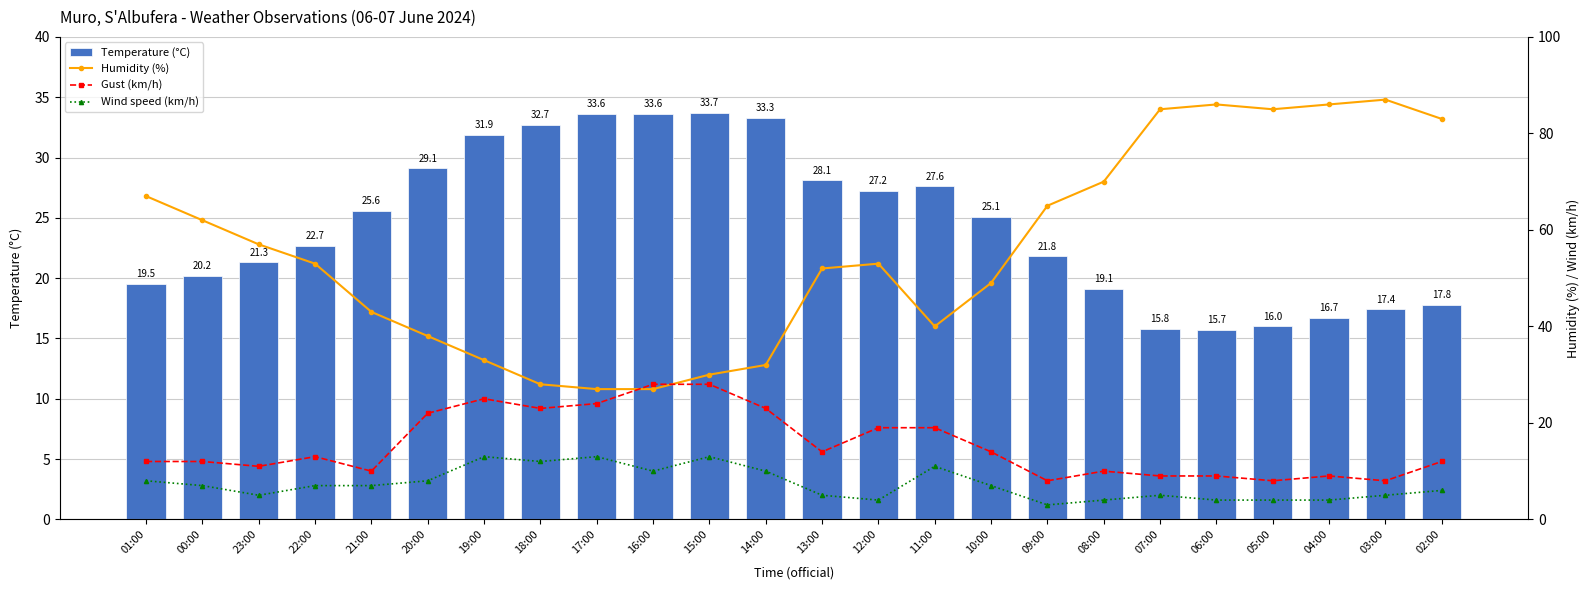

Is the value of Gust (km/h) at 11:00 greater than the value of Humidity (%) at 15:00?

No